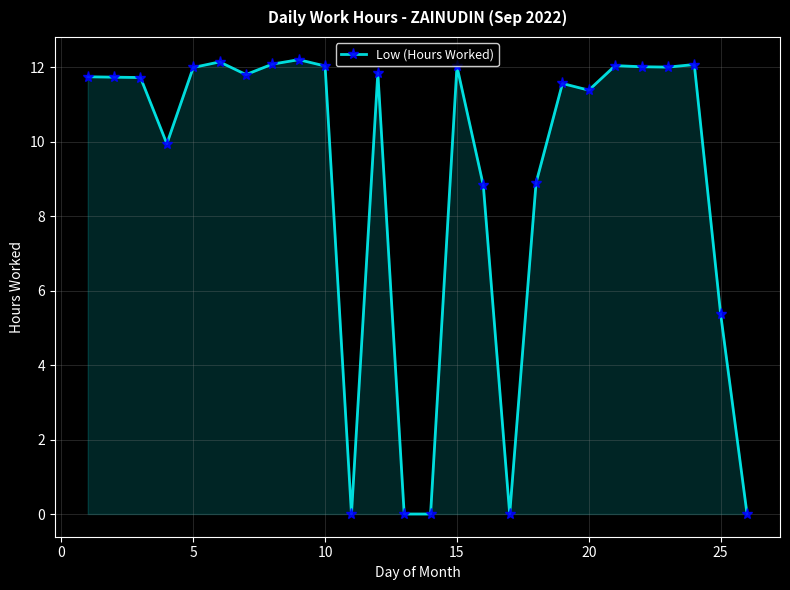

What is the maximum value shown in the chart?

12.2